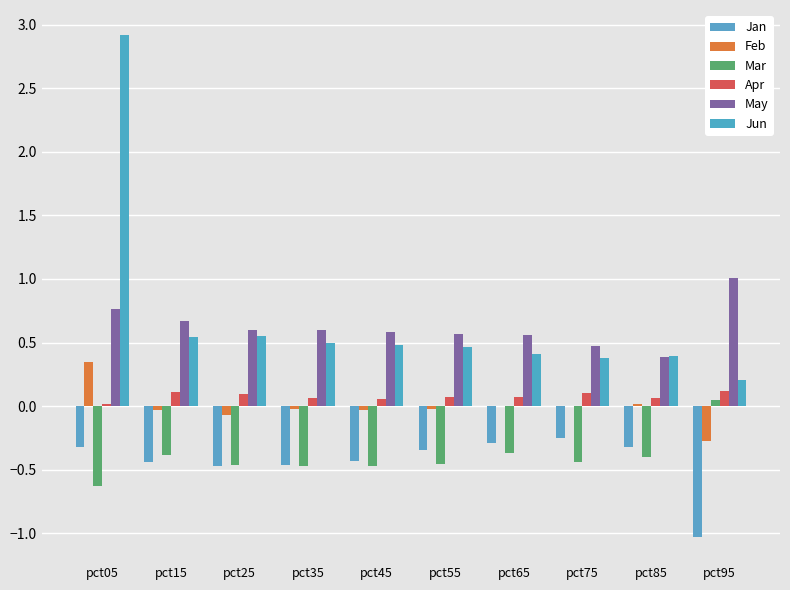

Count the number of categories in the chart.

10